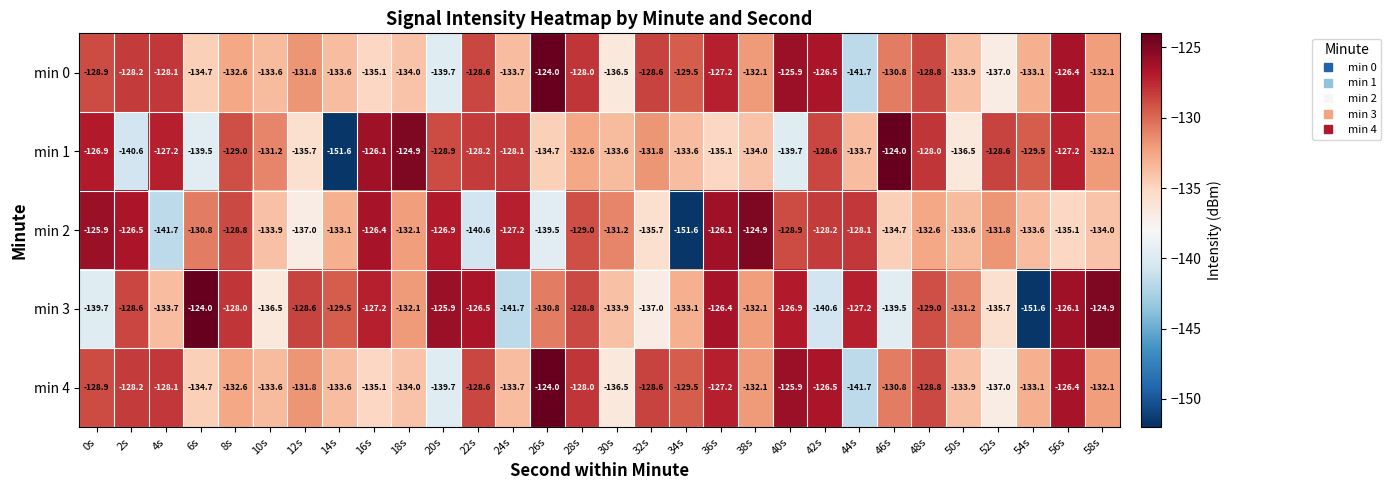

Is the value of min 1 at 36s greater than the value of min 2 at 18s?

No